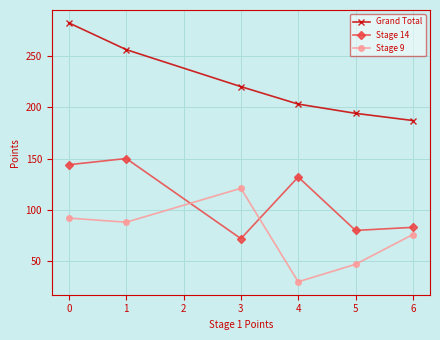

What are all the series names shown in the legend?

Grand Total, Stage 14, Stage 9